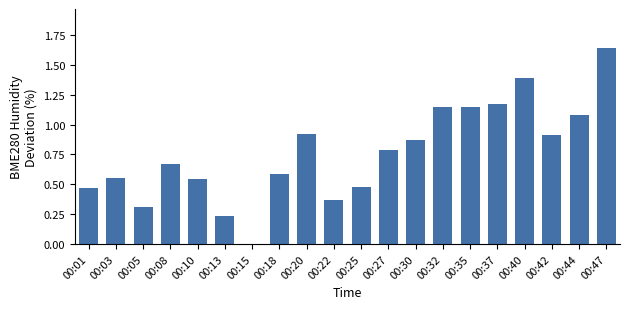

What is the average value?

0.8